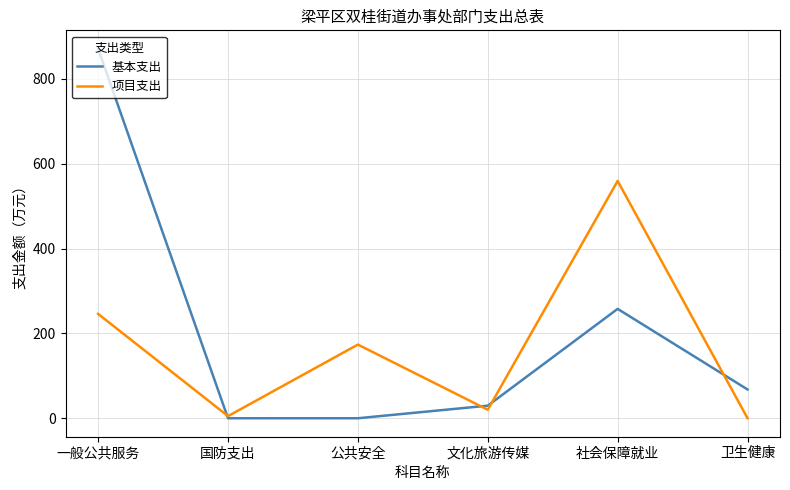

The 基本支出 series shows 0.0 at 公共安全. True or false?

True